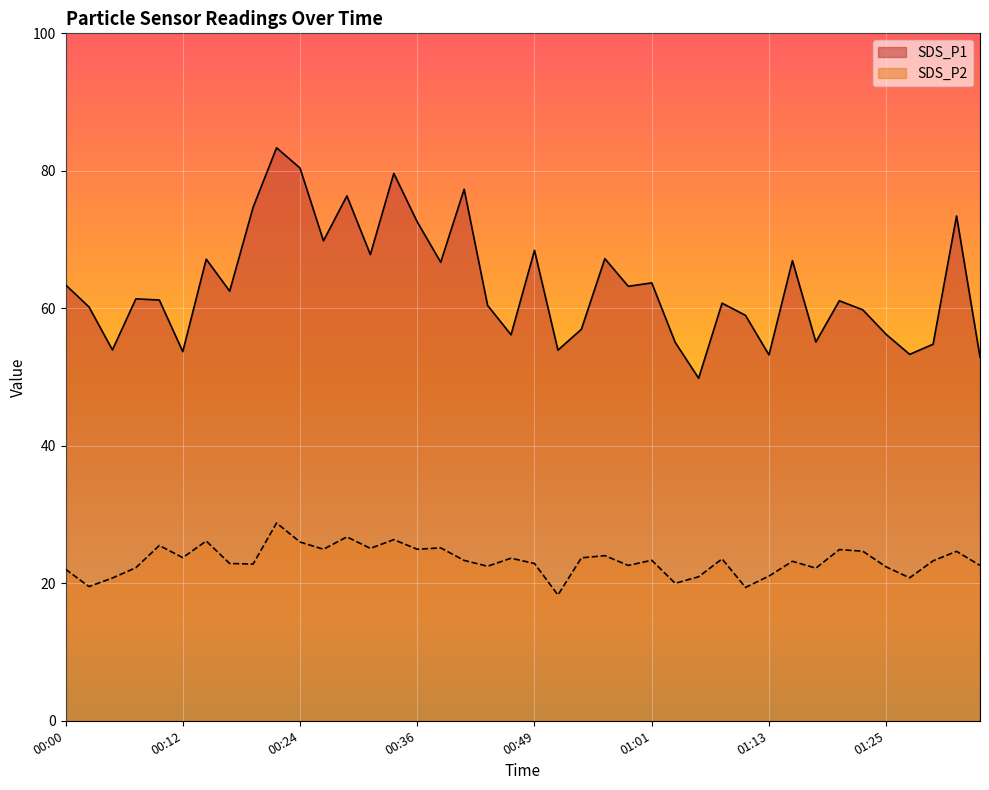

Which series has the largest range (max minus min)?

SDS_P1